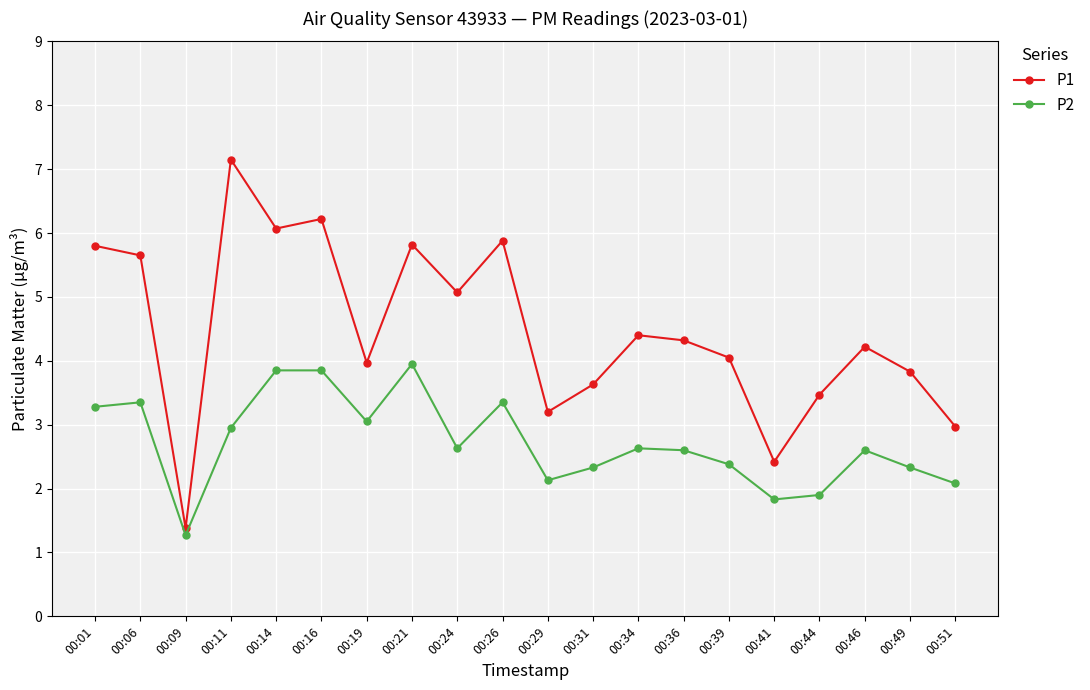

List the series in order of their overall mean, highest first.

P1, P2